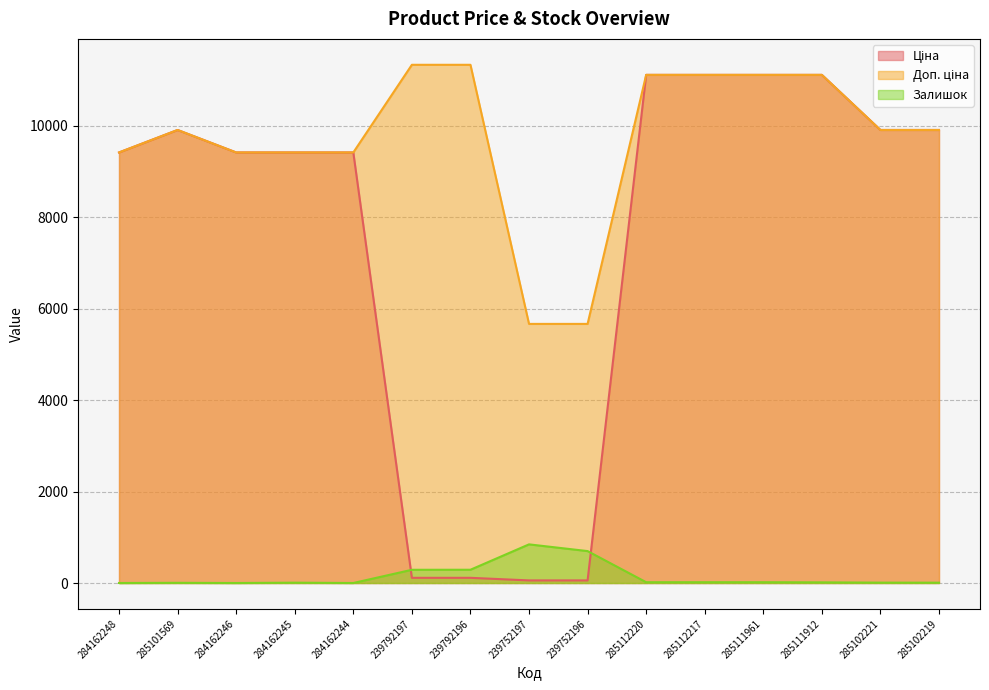

What is the spread (max minus min) of values at 285111912?

11099.6